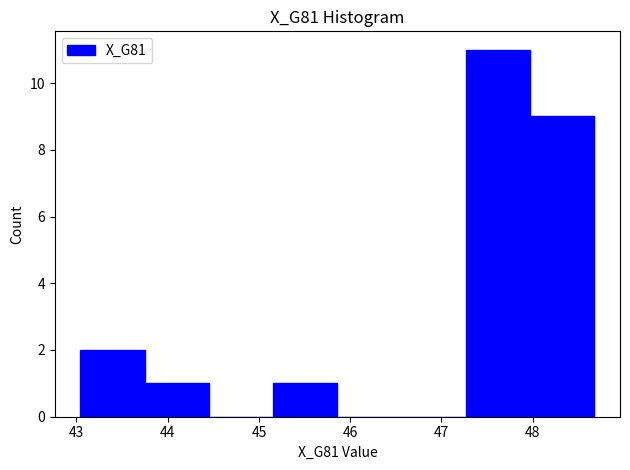

Reading left to right, transcribe this chart: for each bar, give the range it covers on the x-axis and its height. Neither the bar edges nor the heights are printed on the chart, so give them approximately, as read against the axes.

43.0 to 43.7: 2
43.7 to 44.5: 1
44.5 to 45.2: 0
45.2 to 45.9: 1
45.9 to 46.6: 0
46.6 to 47.3: 0
47.3 to 48.0: 11
48.0 to 48.7: 9